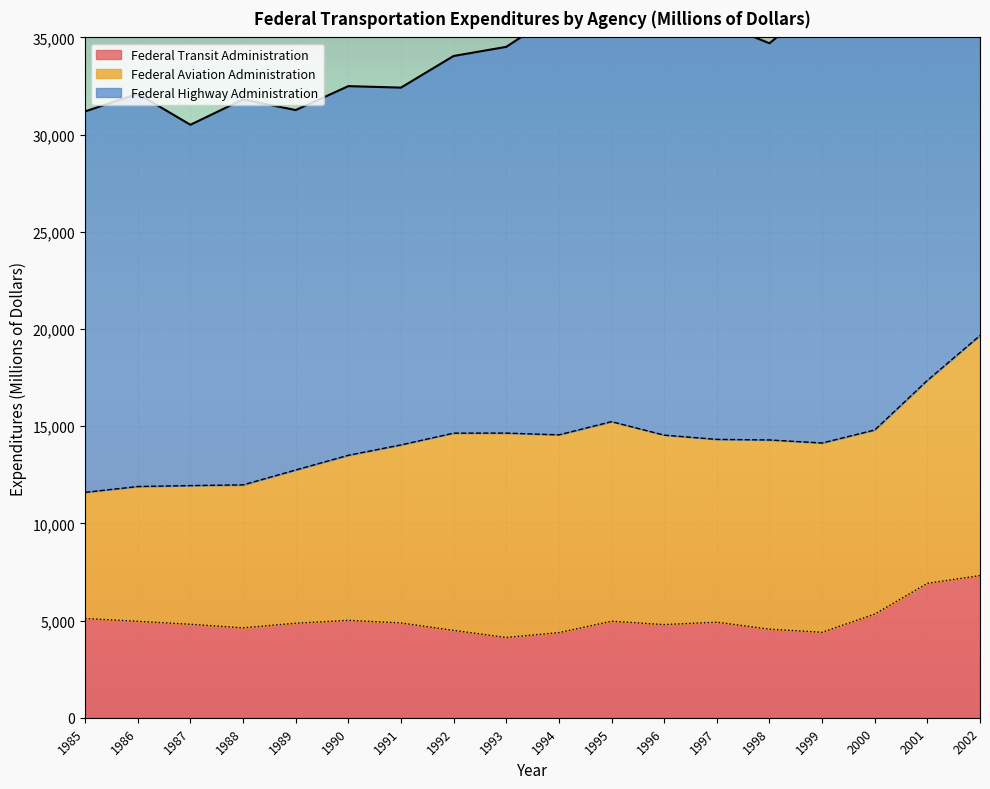

Reading left to right, list all the values displayed in this chart.

Federal Highway Administration: 1985=19597	1986=20206	1987=18563	1988=19830	1989=18517	1990=18991	1991=18381	1992=19402	1993=19870	1994=21738	1995=21338	1996=21358	1997=21477	1998=20407	1999=22794	2000=26152	2001=27601	2002=29571
Federal Aviation Administration: 1985=6491	1986=6934	1987=7134	1988=7353	1989=7882	1990=8492	1991=9160	1992=10147	1993=10515	1994=10175	1995=10267	1996=9746	1997=9404	1998=9733	1999=9737	2000=9472	2001=10440	2002=12350
Federal Transit Administration: 1985=5105	1986=4961	1987=4809	1988=4626	1989=4863	1990=5010	1991=4876	1992=4495	1993=4129	1994=4379	1995=4965	1996=4793	1997=4916	1998=4558	1999=4397	2000=5331	2001=6915	2002=7313